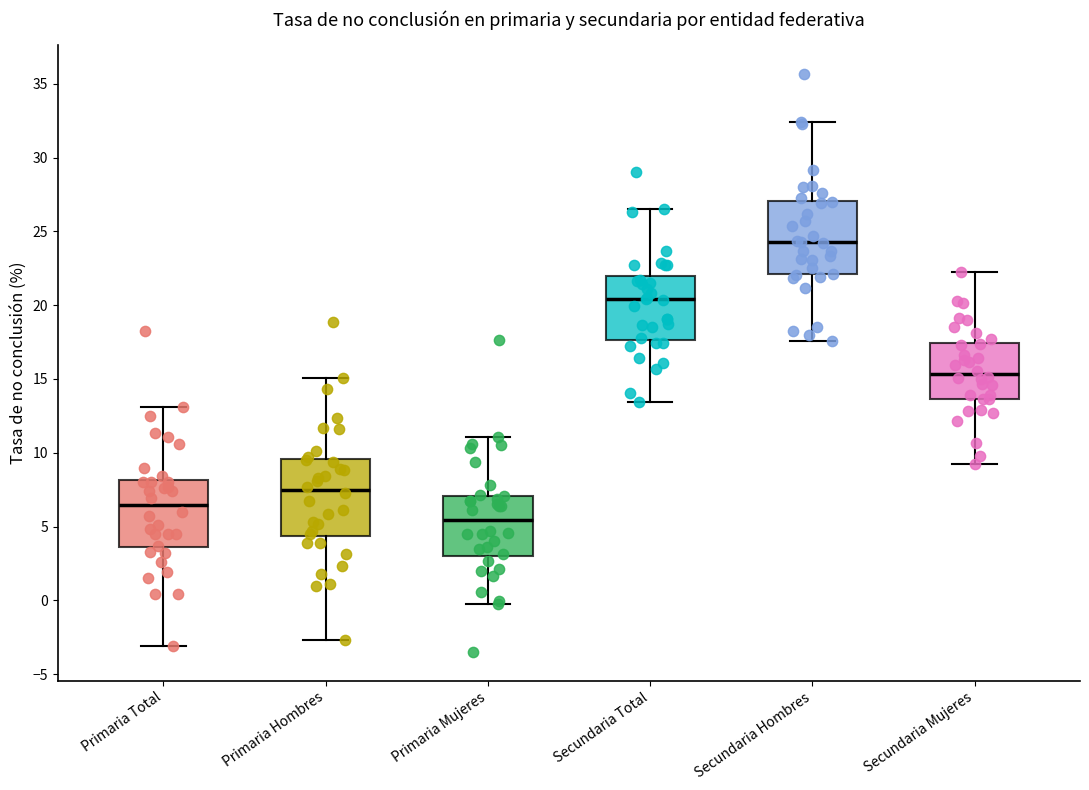

Where does the upper whisker of the box for Secundaria Mujeres end on the y-axis? The values are not printed on the chart, so give them approximately, as read against the axis.

22.5